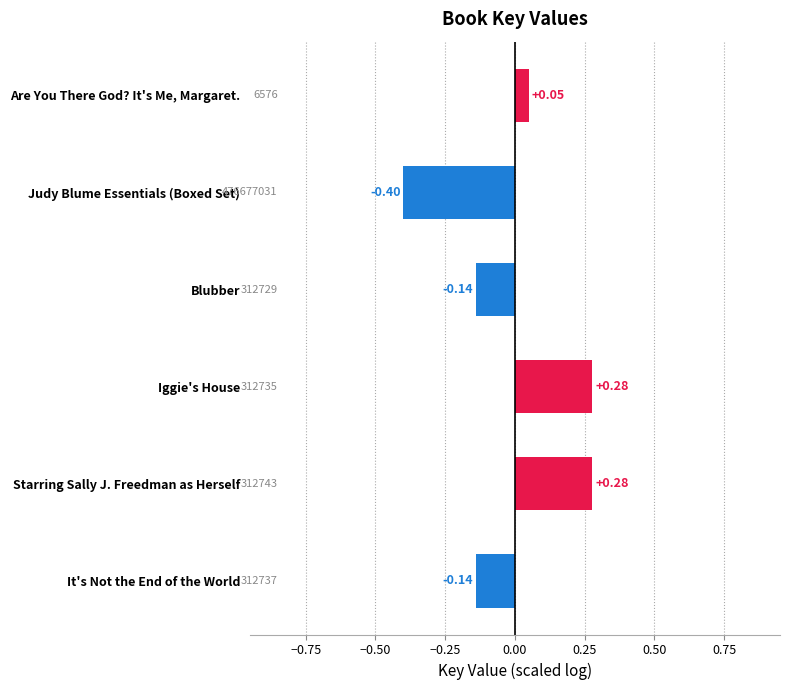

Which label corresponds to the smallest value in the chart?

Judy Blume Essentials (Boxed Set)